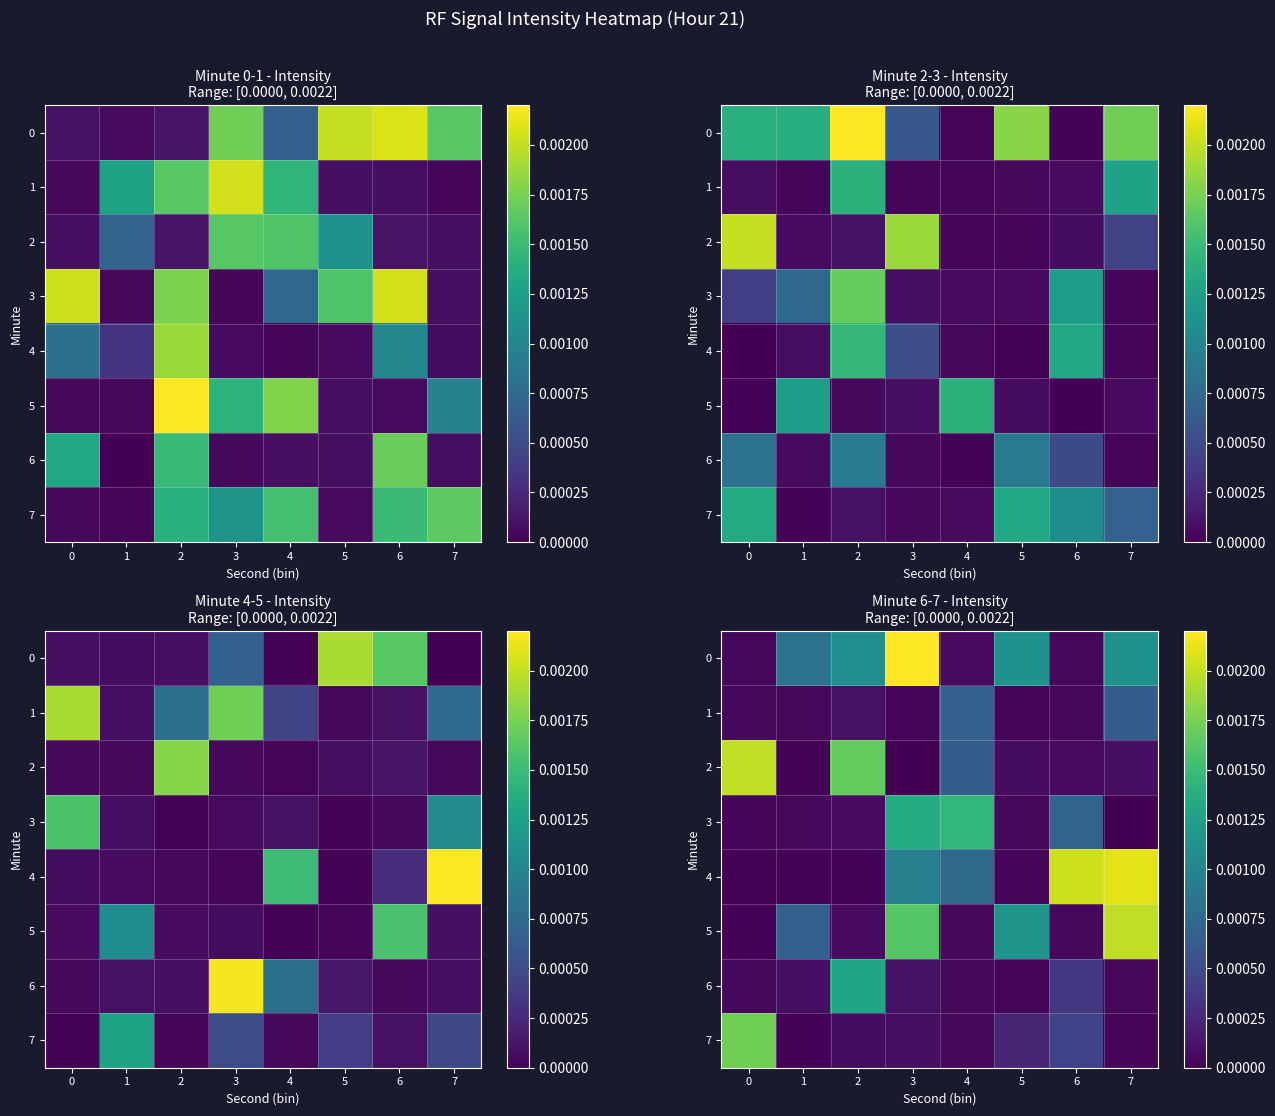

How many series are shown in this chart?

8